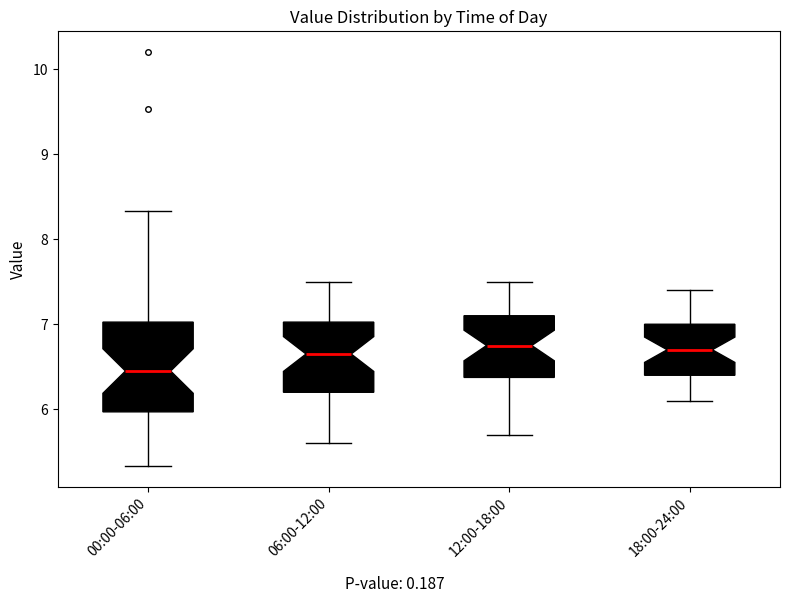

Comparing the boxes themselves (not the whiskers), which one is the tallest?

00:00-06:00